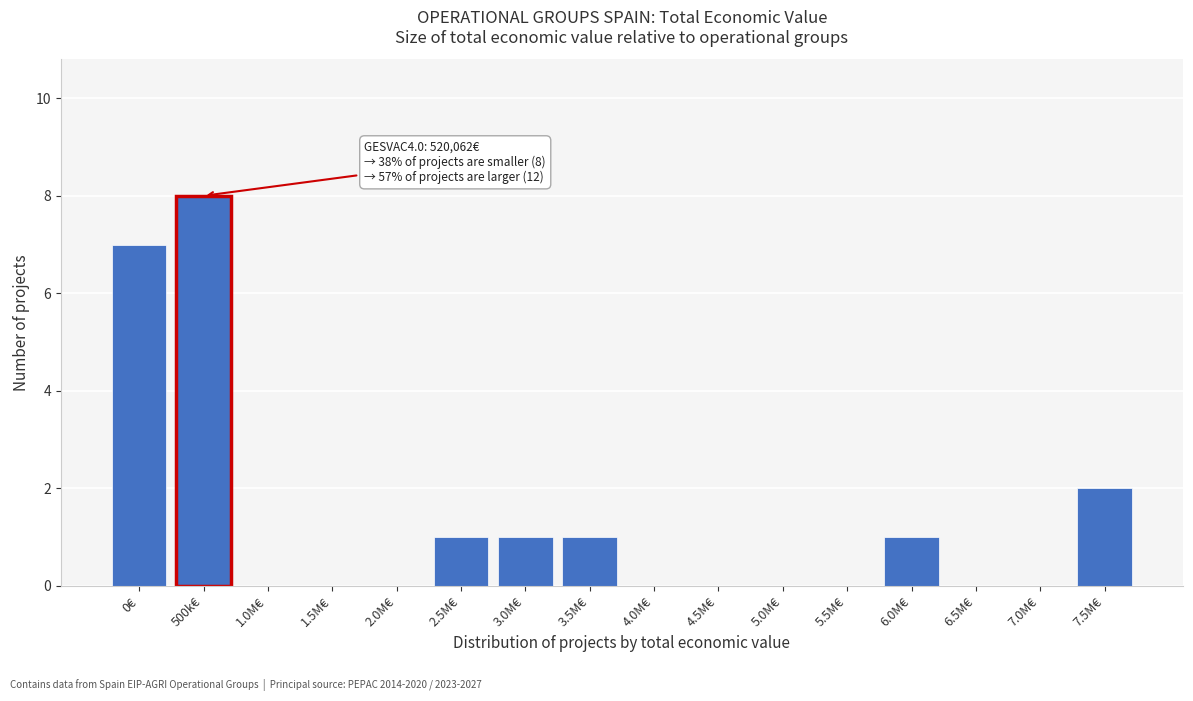

Is it true that the value at 0€ is 7?

True